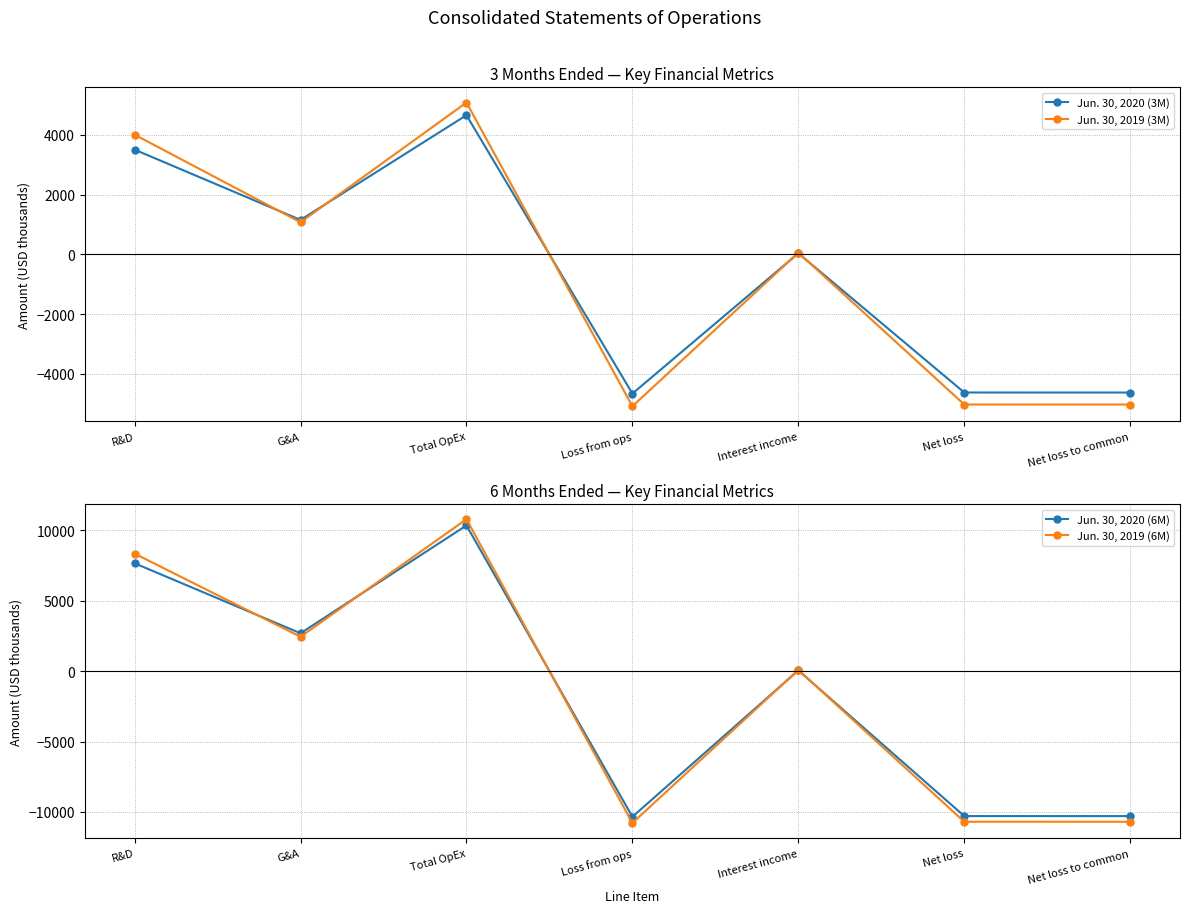

How many lines are shown in the chart?

4